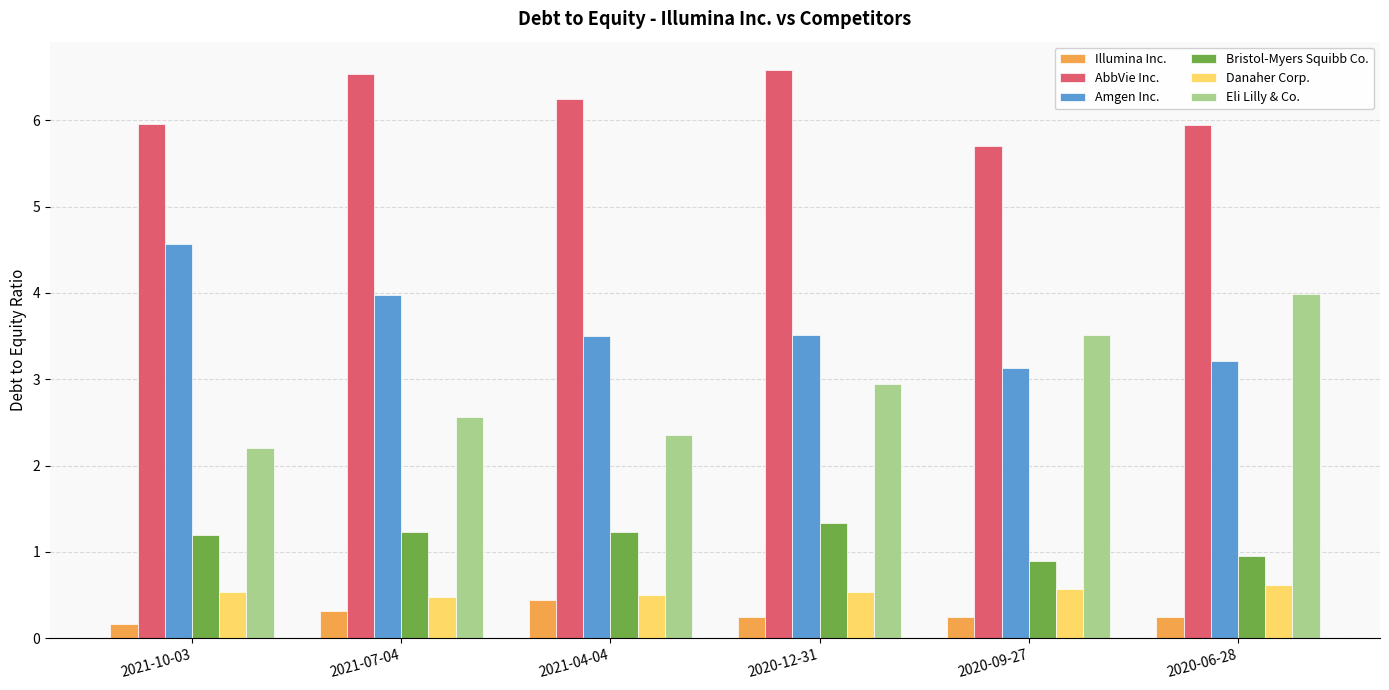

What is the maximum value shown in the chart?

6.6